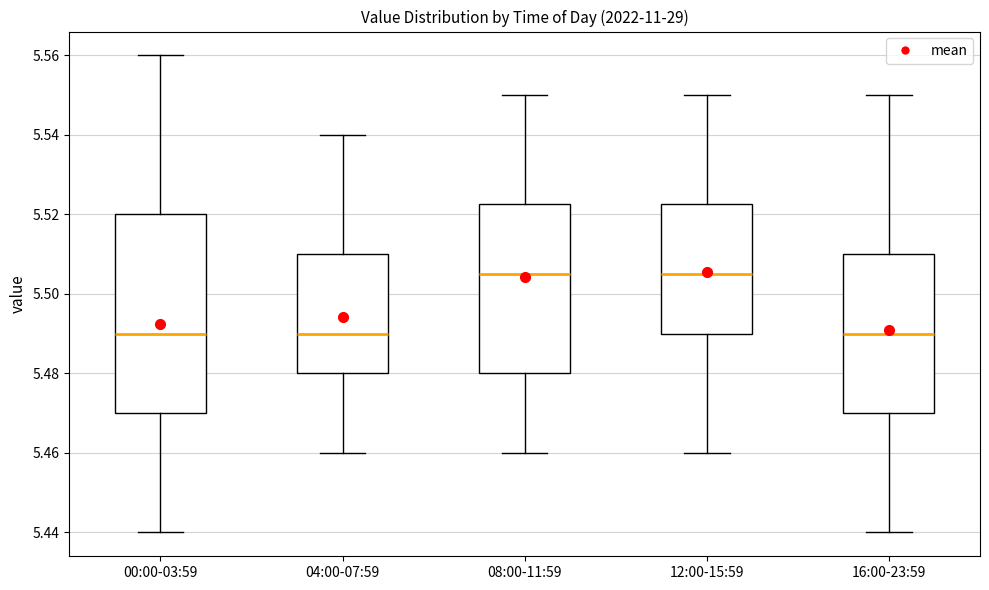

Where does the upper whisker of the box for 12:00-15:59 end on the y-axis? The values are not printed on the chart, so give them approximately, as read against the axis.

5.550